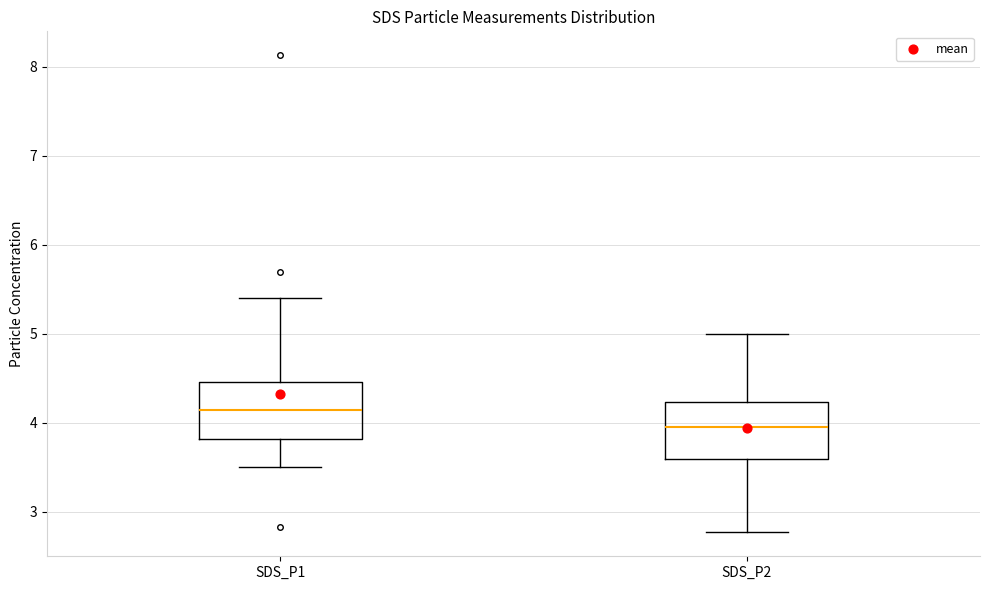

Reading left to right, transcribe this box plot: for each box, give where its median line is, the range the box spans, and where its two whiskers end, as read against the y-axis. The values are not printed on the chart, so give them approximately, as read against the axis.

SDS_P1: median 4.2, box 3.8 to 4.5, whiskers 3.5 to 5.4
SDS_P2: median 4.0, box 3.6 to 4.2, whiskers 2.8 to 5.0